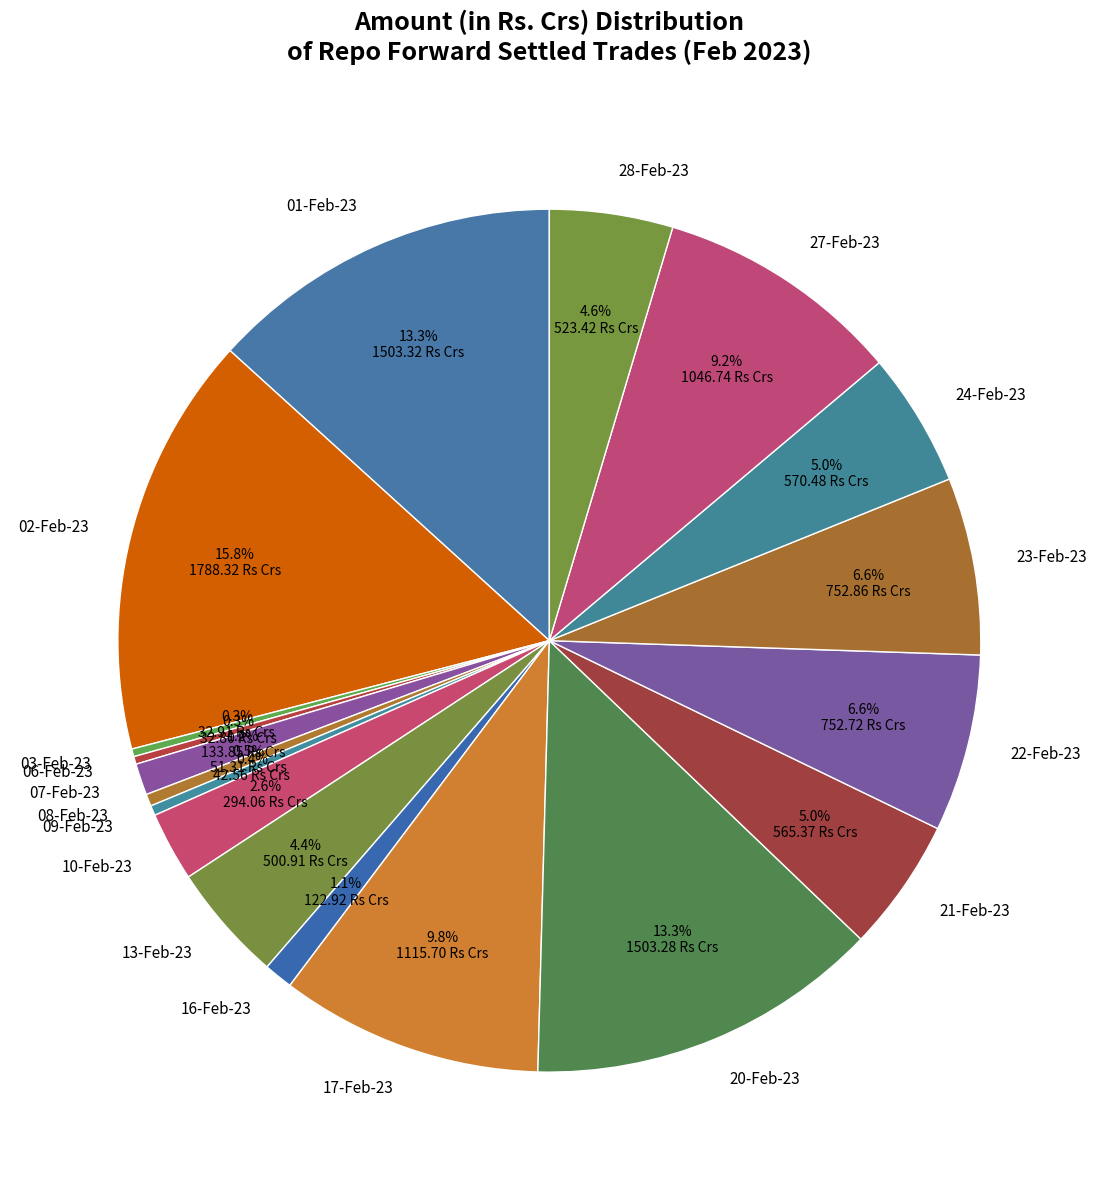

How many segments does this pie chart have?

18